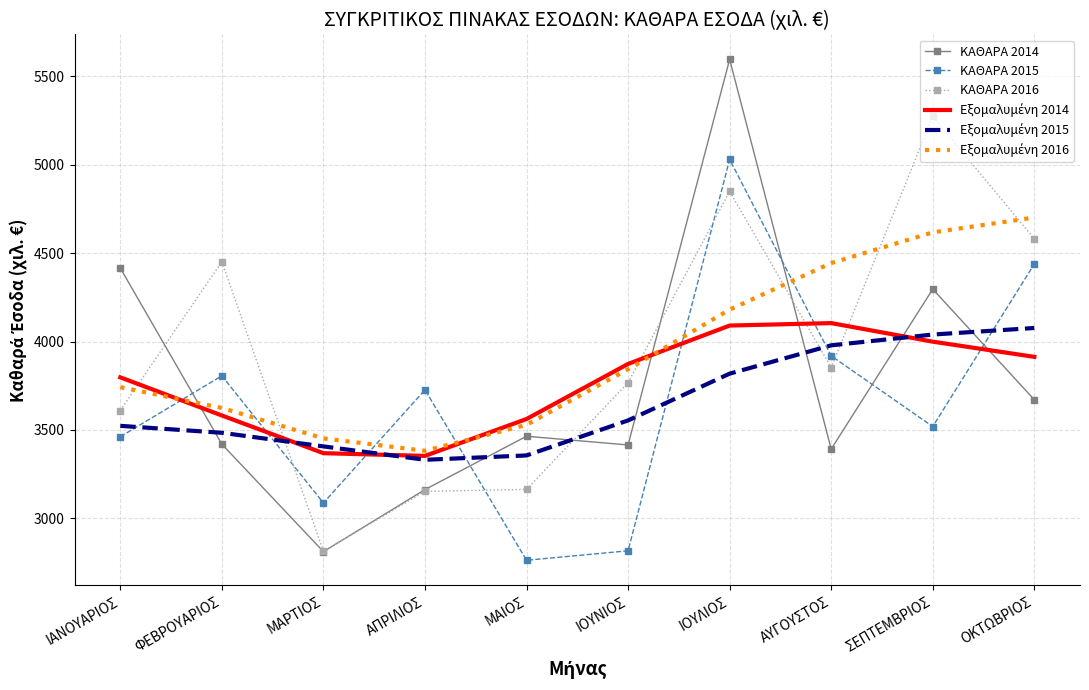

At which category is the sum across all series the highest?

ΙΟΥΛΙΟΣ